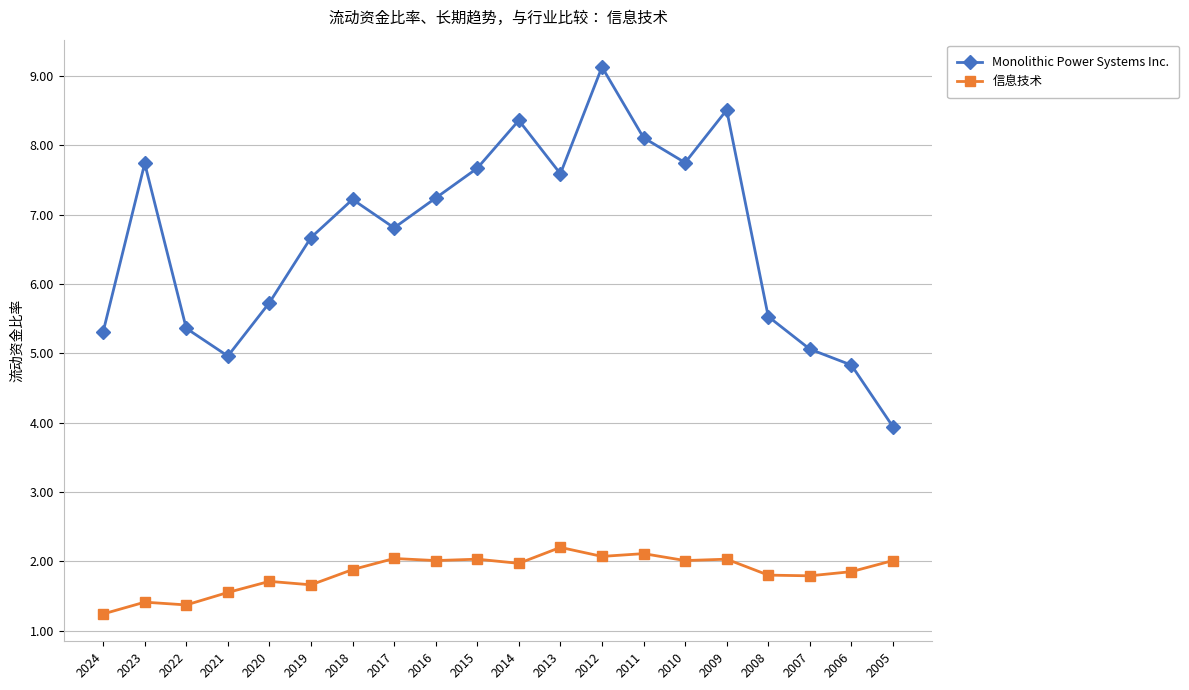

True or false: Monolithic Power Systems Inc. and 信息技术 intersect in this chart.

False